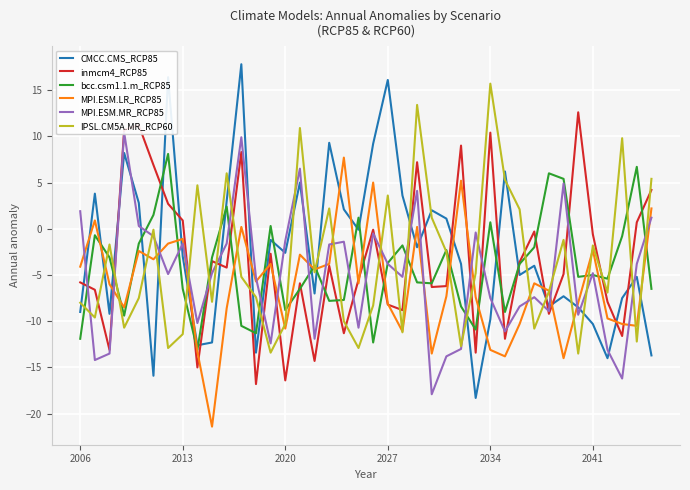

What is the highest value of the bcc.csm1.1.m_RCP85 series?

8.1